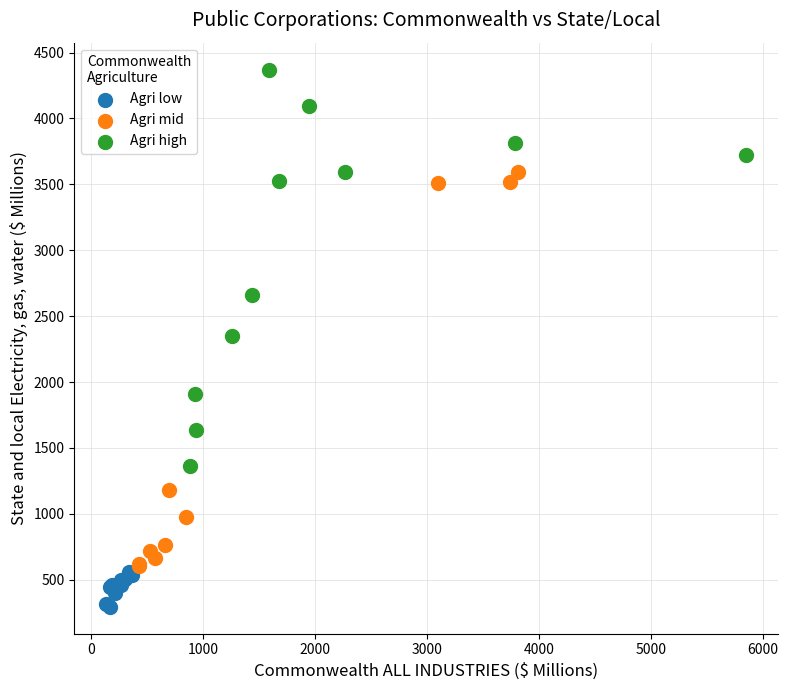

Which series contains the lowest Y value?

Agri low